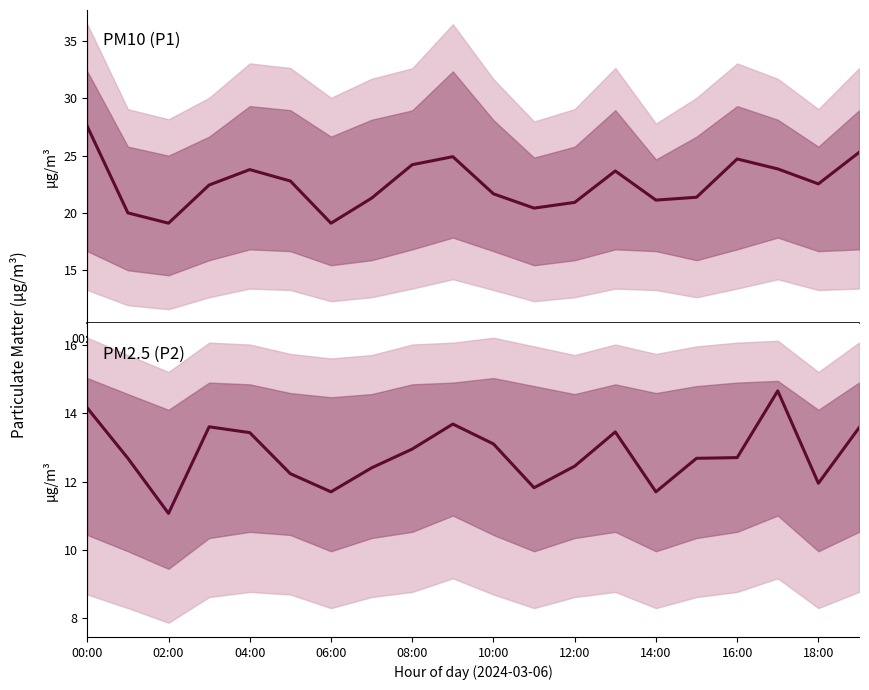

The value of P1 at 18:00 is 22.5. True or false?

True